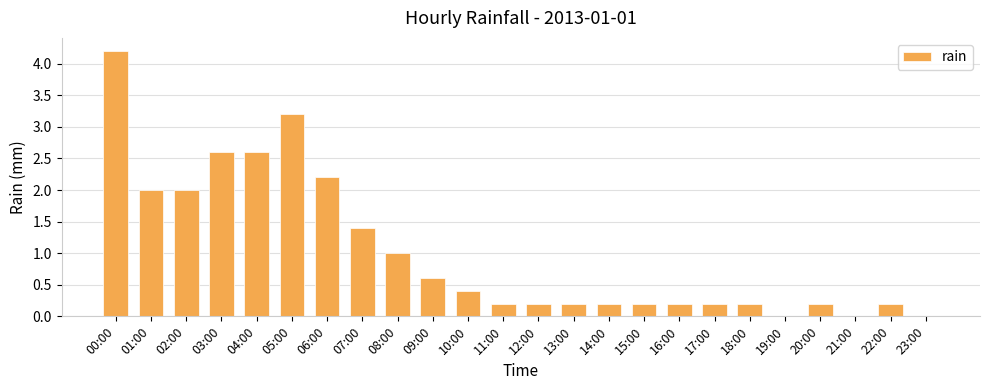

Which category has the highest value across all series?

00:00